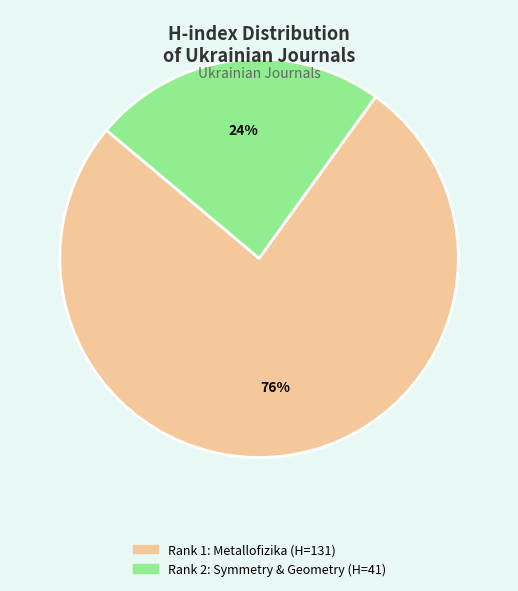

To the nearest percent, what is the difference between the largest and smallest slice percentages?

52%